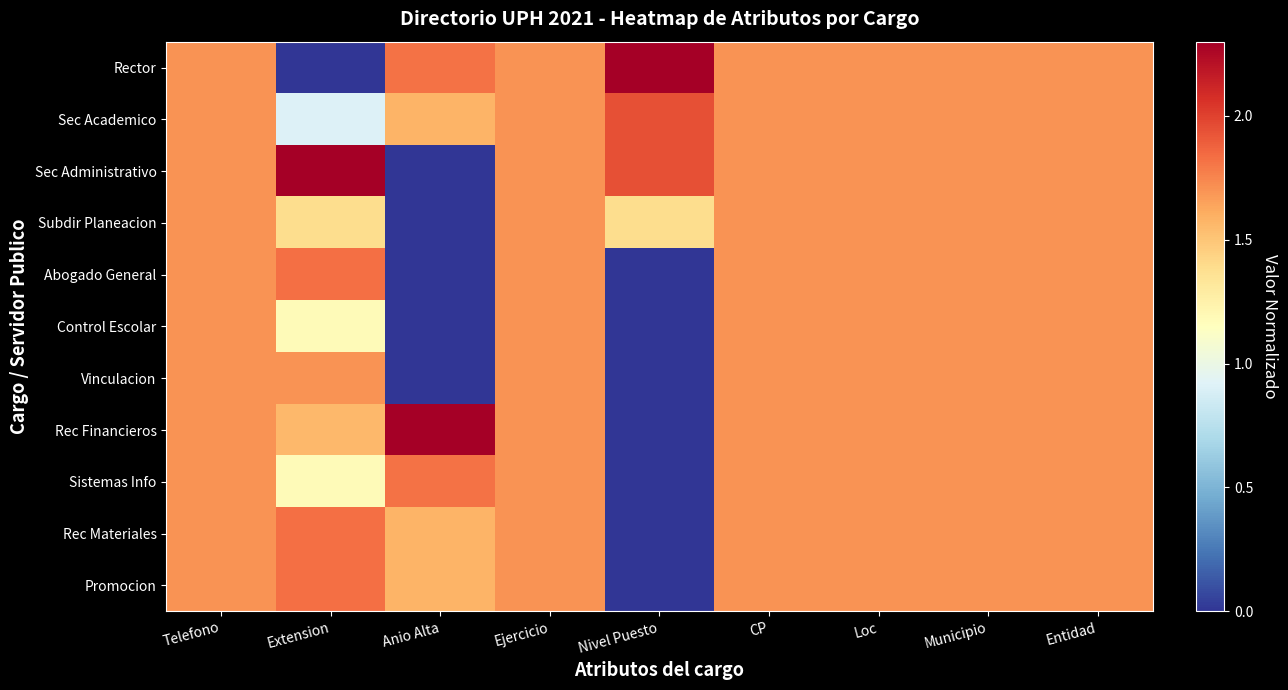

Reading left to right, list all the values displayed in this chart.

Rector: Telefono=1.7	Extension=0.0	Anio Alta=1.8	Ejercicio=1.7	Nivel Puesto=2.3	CP=1.7	Loc=1.7	Municipio=1.7	Entidad=1.7
Sec Academico: Telefono=1.7	Extension=0.9	Anio Alta=1.6	Ejercicio=1.7	Nivel Puesto=1.9	CP=1.7	Loc=1.7	Municipio=1.7	Entidad=1.7
Sec Administrativo: Telefono=1.7	Extension=2.3	Anio Alta=0.0	Ejercicio=1.7	Nivel Puesto=1.9	CP=1.7	Loc=1.7	Municipio=1.7	Entidad=1.7
Subdir Planeacion: Telefono=1.7	Extension=1.4	Anio Alta=0.0	Ejercicio=1.7	Nivel Puesto=1.4	CP=1.7	Loc=1.7	Municipio=1.7	Entidad=1.7
Abogado General: Telefono=1.7	Extension=1.8	Anio Alta=0.0	Ejercicio=1.7	Nivel Puesto=0.0	CP=1.7	Loc=1.7	Municipio=1.7	Entidad=1.7
Control Escolar: Telefono=1.7	Extension=1.2	Anio Alta=0.0	Ejercicio=1.7	Nivel Puesto=0.0	CP=1.7	Loc=1.7	Municipio=1.7	Entidad=1.7
Vinculacion: Telefono=1.7	Extension=1.7	Anio Alta=0.0	Ejercicio=1.7	Nivel Puesto=0.0	CP=1.7	Loc=1.7	Municipio=1.7	Entidad=1.7
Rec Financieros: Telefono=1.7	Extension=1.6	Anio Alta=2.3	Ejercicio=1.7	Nivel Puesto=0.0	CP=1.7	Loc=1.7	Municipio=1.7	Entidad=1.7
Sistemas Info: Telefono=1.7	Extension=1.2	Anio Alta=1.8	Ejercicio=1.7	Nivel Puesto=0.0	CP=1.7	Loc=1.7	Municipio=1.7	Entidad=1.7
Rec Materiales: Telefono=1.7	Extension=1.8	Anio Alta=1.6	Ejercicio=1.7	Nivel Puesto=0.0	CP=1.7	Loc=1.7	Municipio=1.7	Entidad=1.7
Promocion: Telefono=1.7	Extension=1.8	Anio Alta=1.6	Ejercicio=1.7	Nivel Puesto=0.0	CP=1.7	Loc=1.7	Municipio=1.7	Entidad=1.7